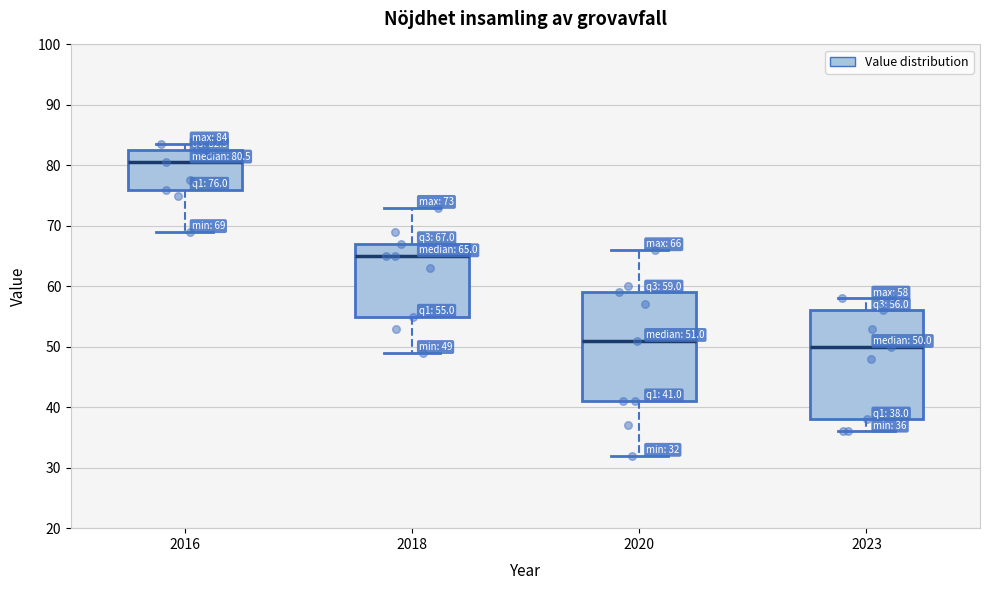

Which box's median line is the lowest?

2023